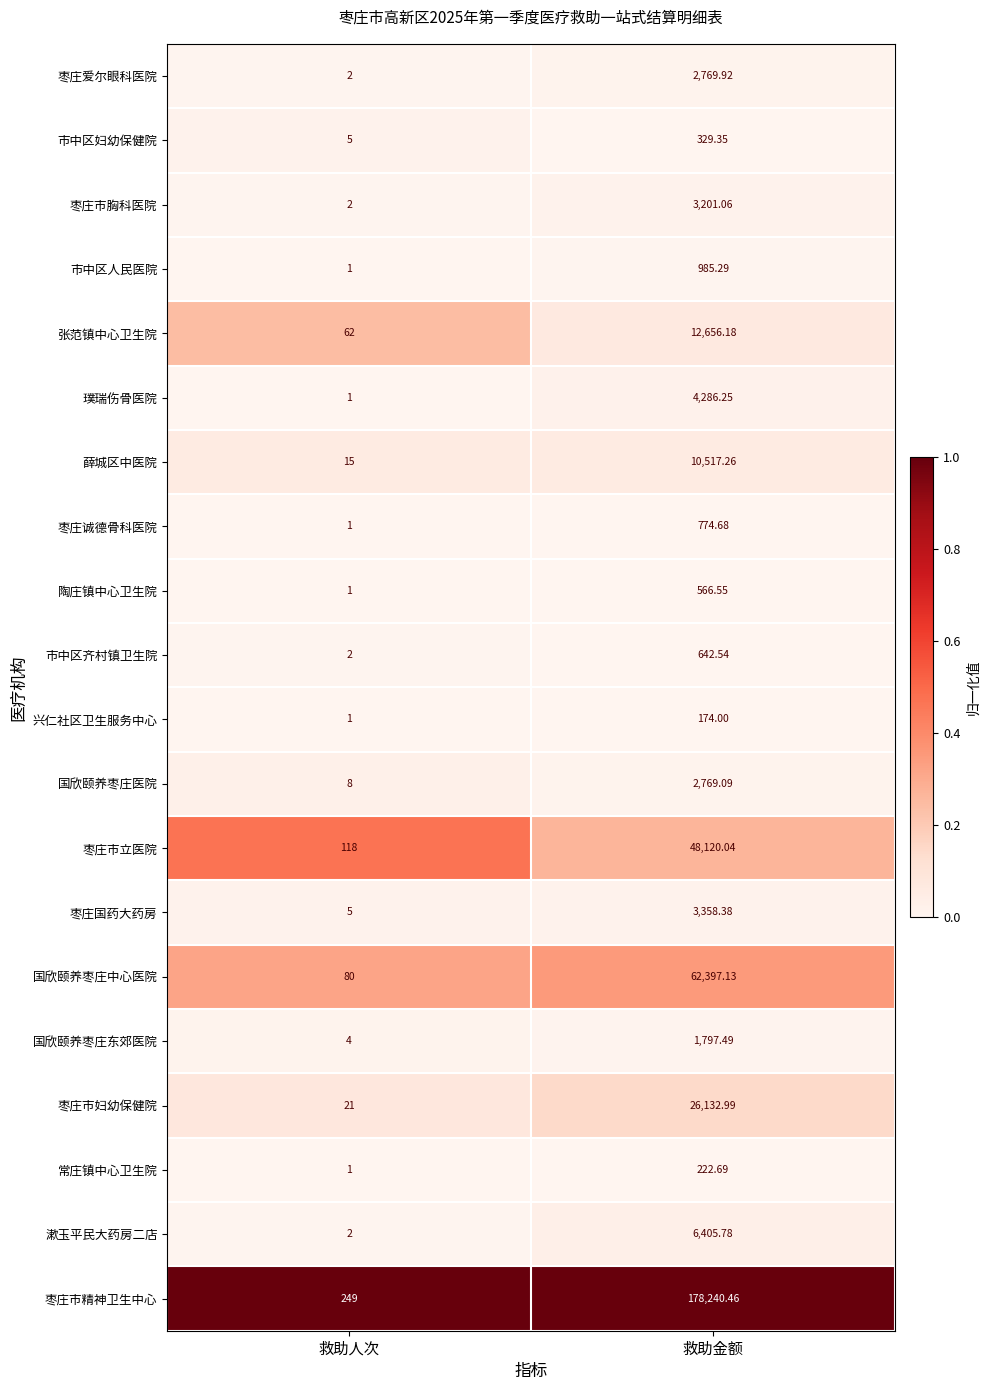

Which series has the largest total across all categories?

枣庄市精神卫生中心